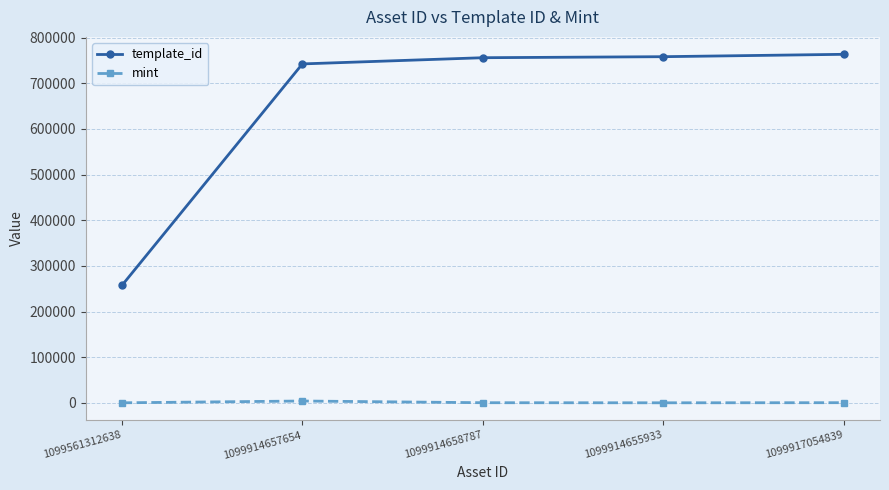

What is the value of the mint point at the 2nd from the left?

3953